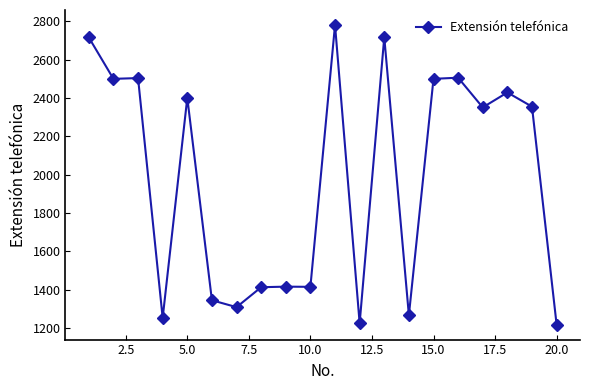

What is the value of the 6th point from the left?

1345